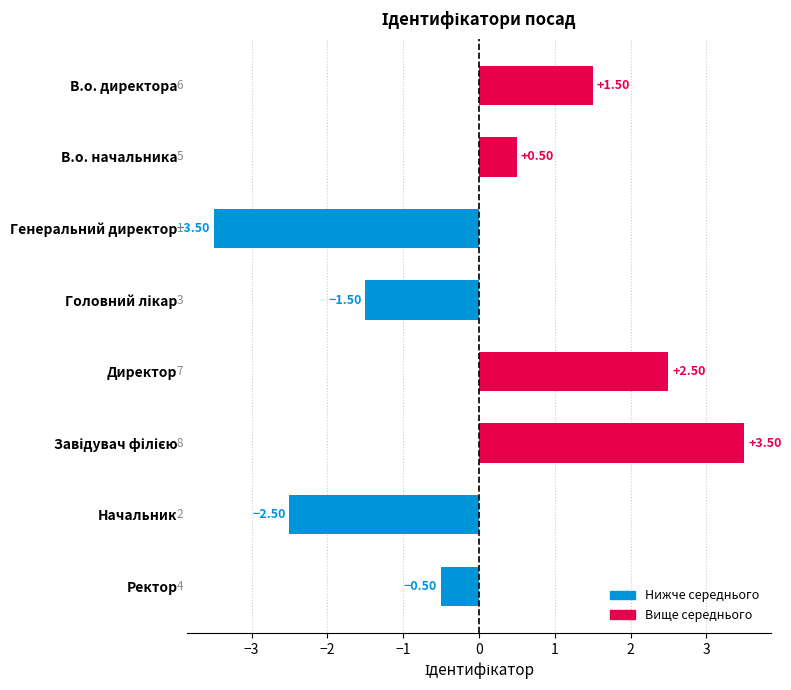

What is the difference between the maximum and second lowest values?

6.0